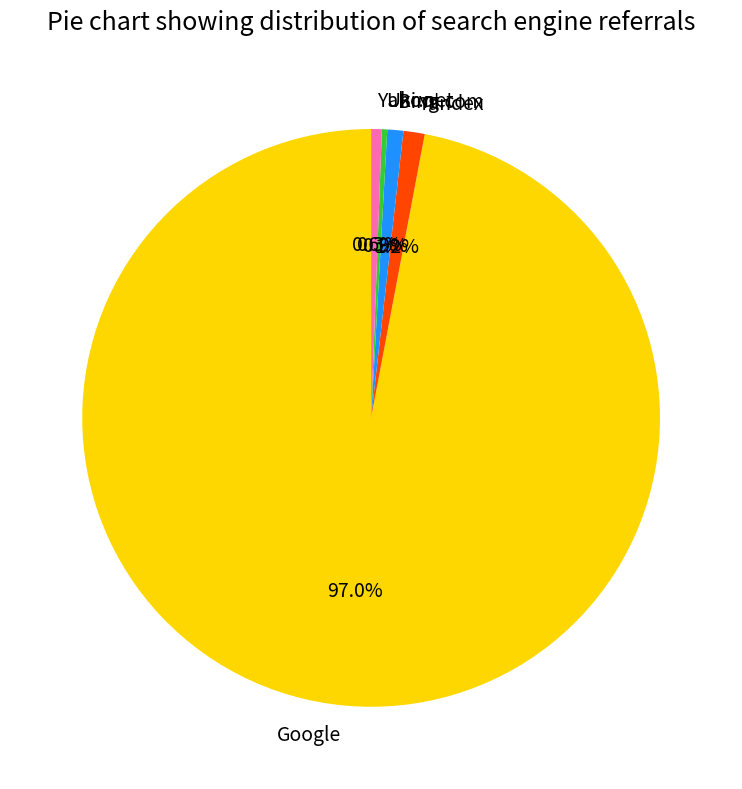

How many slices are in this pie chart?

5